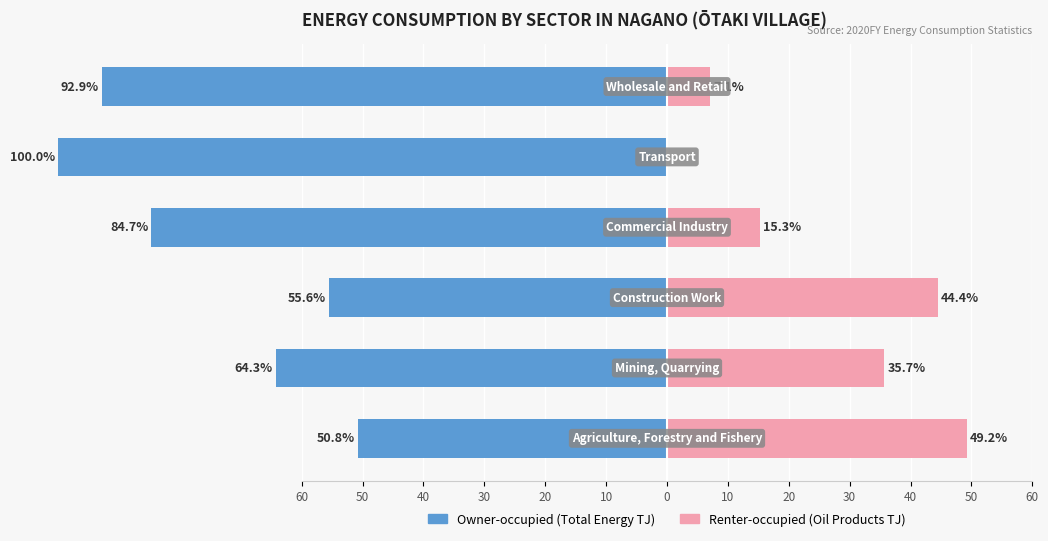

What is the value of the Owner-occupied bar at the 2nd from the left?

-64.3